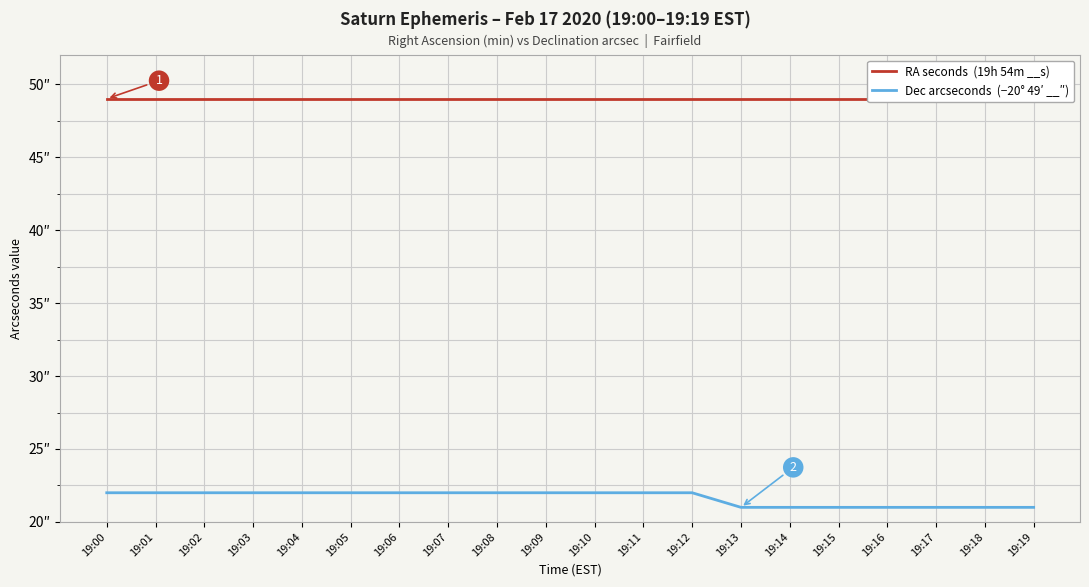

Reading left to right, extract all data points from this chart.

RA seconds  (19h 54m __s): 19:00=49	19:01=49	19:02=49	19:03=49	19:04=49	19:05=49	19:06=49	19:07=49	19:08=49	19:09=49	19:10=49	19:11=49	19:12=49	19:13=49	19:14=49	19:15=49	19:16=49	19:17=49	19:18=49	19:19=49
Dec arcseconds  (−20° 49′ __″): 19:00=22	19:01=22	19:02=22	19:03=22	19:04=22	19:05=22	19:06=22	19:07=22	19:08=22	19:09=22	19:10=22	19:11=22	19:12=22	19:13=21	19:14=21	19:15=21	19:16=21	19:17=21	19:18=21	19:19=21